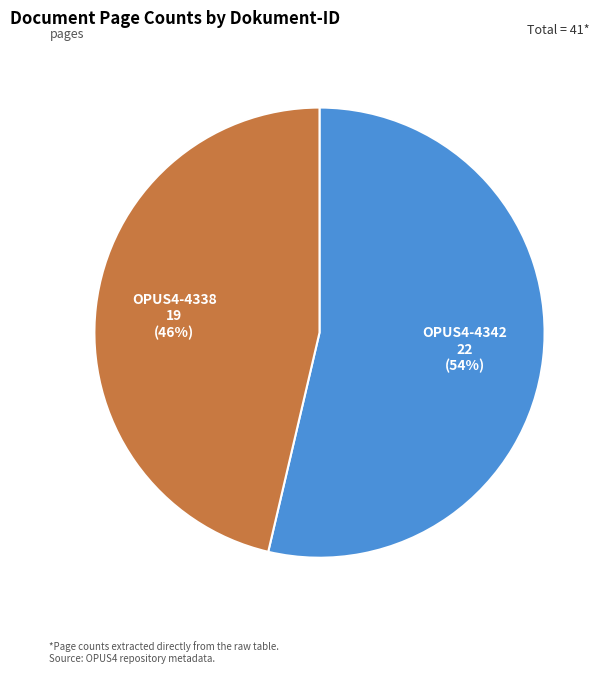

Is it true that OPUS4-4342 is 63% of the pie?

False